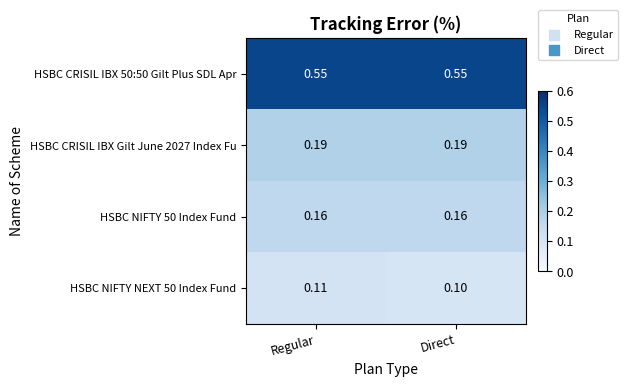

What is the total value across all series at Regular?

1.0